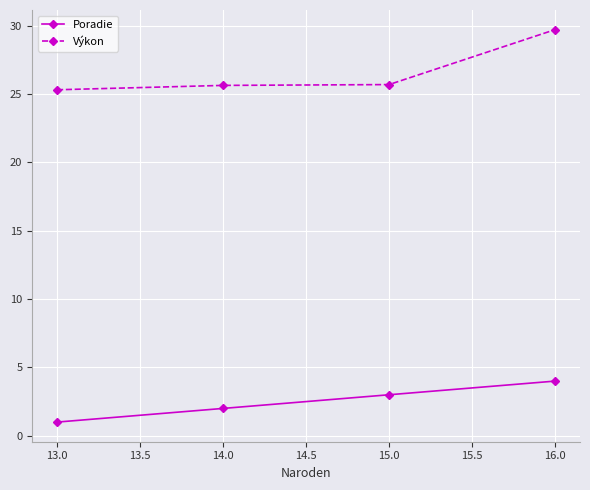

Which series has the largest total across all categories?

Výkon